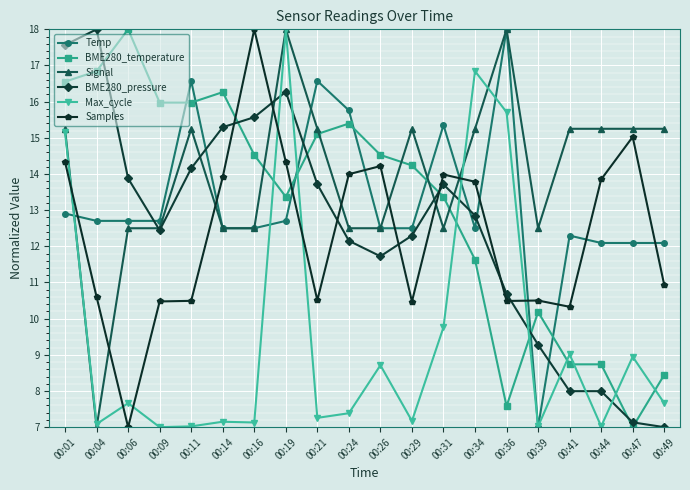

Where is BME280_pressure nearest to the value 12?

00:24